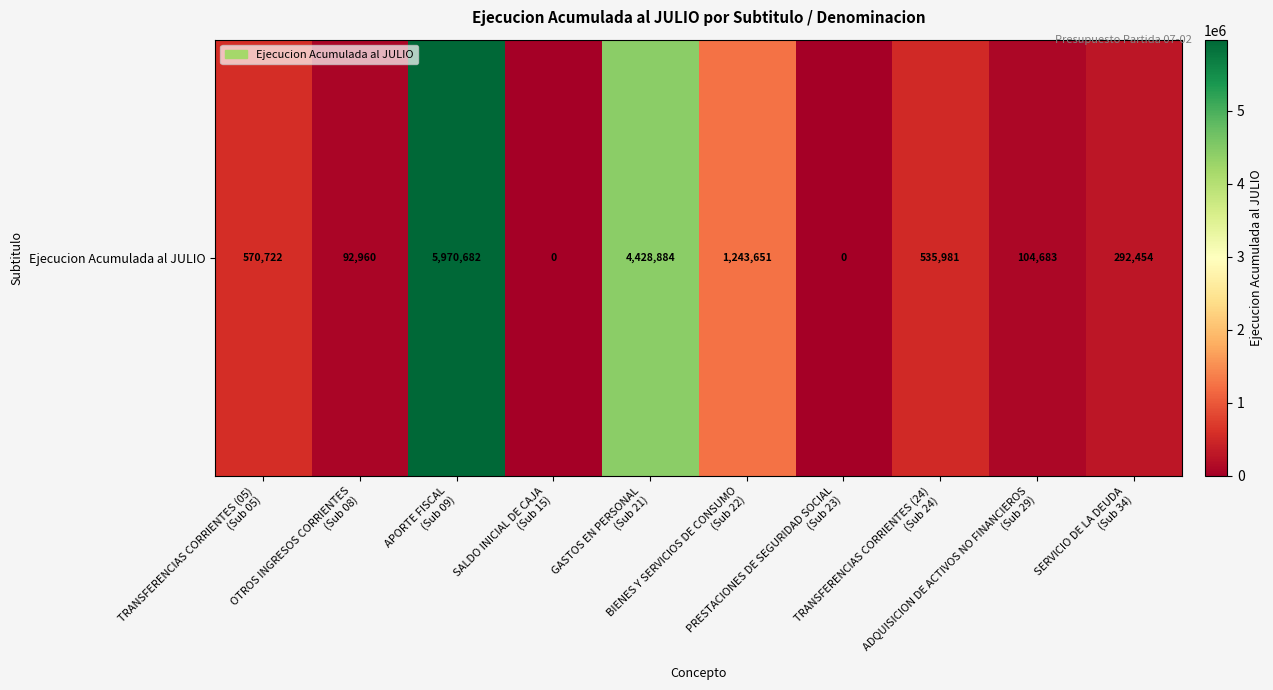

Reading left to right, transcribe all the data shown in this chart.

TRANSFERENCIAS CORRIENTES (05)
(Sub 05)=570722	OTROS INGRESOS CORRIENTES
(Sub 08)=92960	APORTE FISCAL
(Sub 09)=5970682	SALDO INICIAL DE CAJA
(Sub 15)=0	GASTOS EN PERSONAL
(Sub 21)=4428884	BIENES Y SERVICIOS DE CONSUMO
(Sub 22)=1243651	PRESTACIONES DE SEGURIDAD SOCIAL
(Sub 23)=0	TRANSFERENCIAS CORRIENTES (24)
(Sub 24)=535981	ADQUISICION DE ACTIVOS NO FINANCIEROS
(Sub 29)=104683	SERVICIO DE LA DEUDA
(Sub 34)=292454